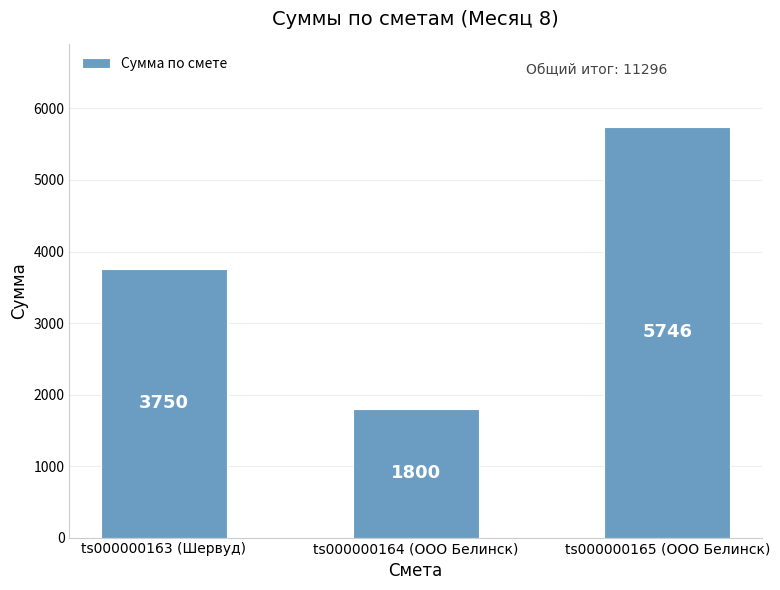

Between ts000000164 (ООО Белинск) and ts000000165 (ООО Белинск), which is larger?

ts000000165 (ООО Белинск)